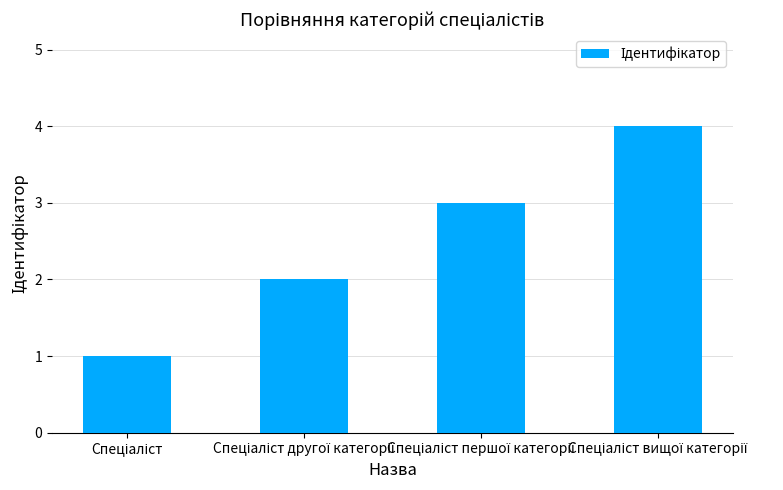

How many data points does each series have?

4